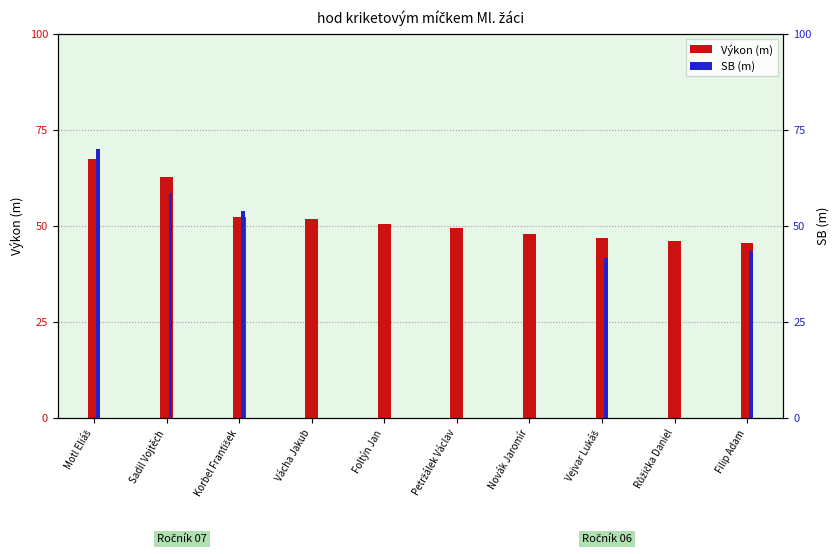

Reading left to right, transcribe all the data shown in this chart.

Výkon: 67.4	62.6	52.4	51.9	50.5	49.3	47.9	46.8	46.0	45.5
SB: 70.0	58.6	53.8	0.0	0.0	0.0	0.0	41.6	0.0	43.5